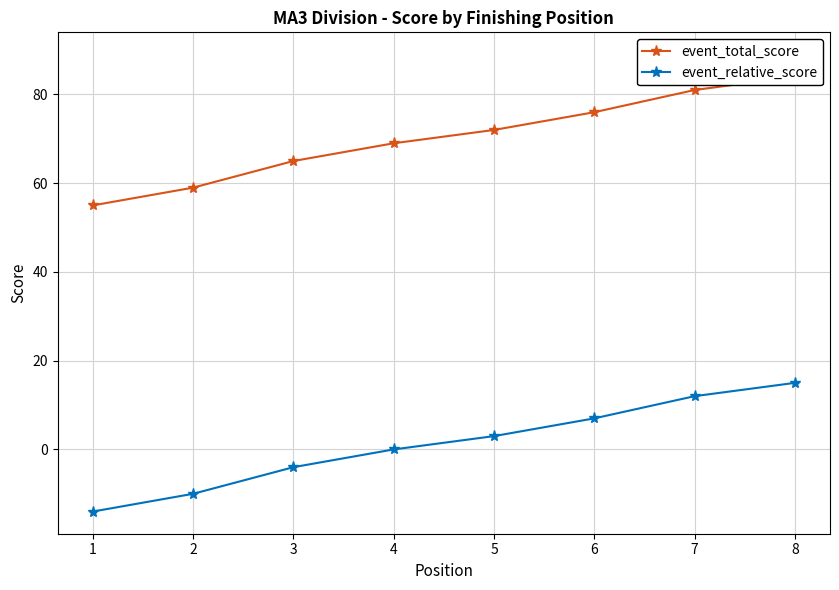

Reading left to right, transcribe all the data shown in this chart.

event_total_score: 55	59	65	69	72	76	81	84
event_relative_score: -14	-10	-4	0	3	7	12	15